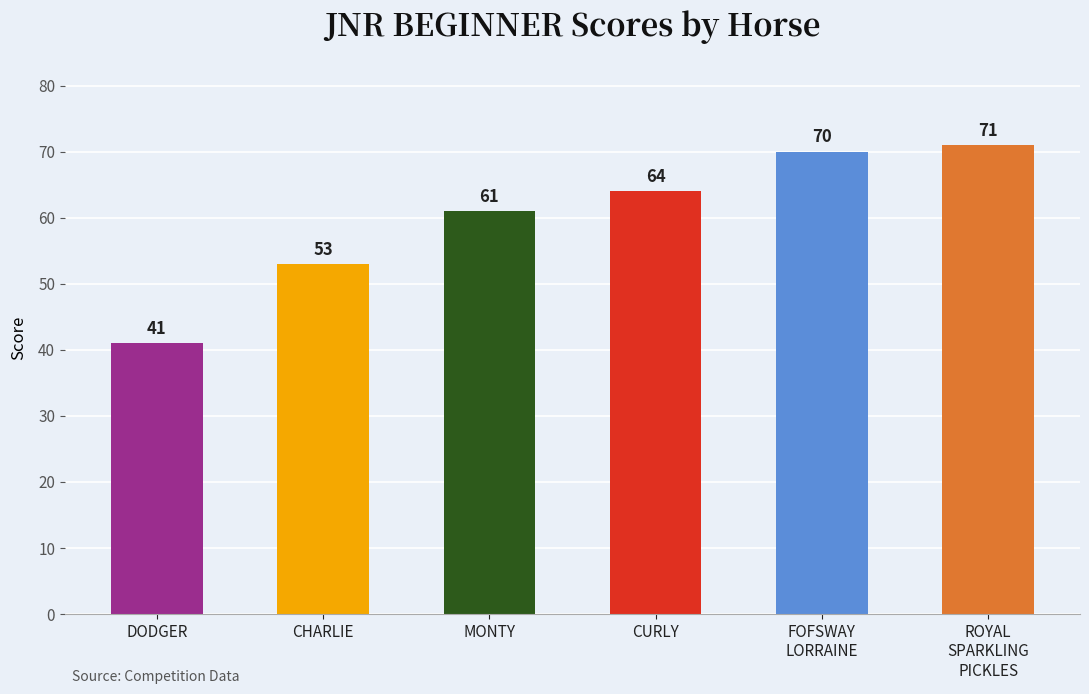

Approximately how many times larger is the value at ROYAL
SPARKLING
PICKLES compared to FOFSWAY
LORRAINE?

1.0